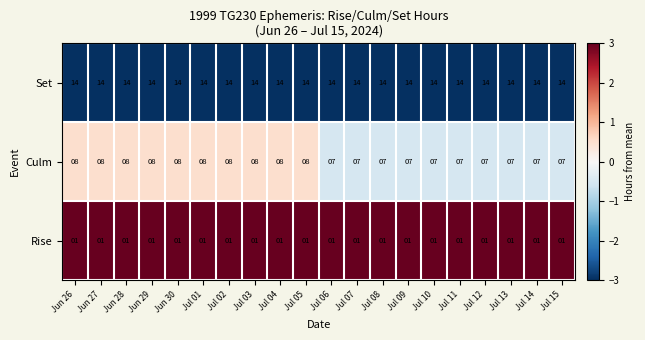

Between Jun 30 and Jul 08, which series saw the biggest shift?

Culm